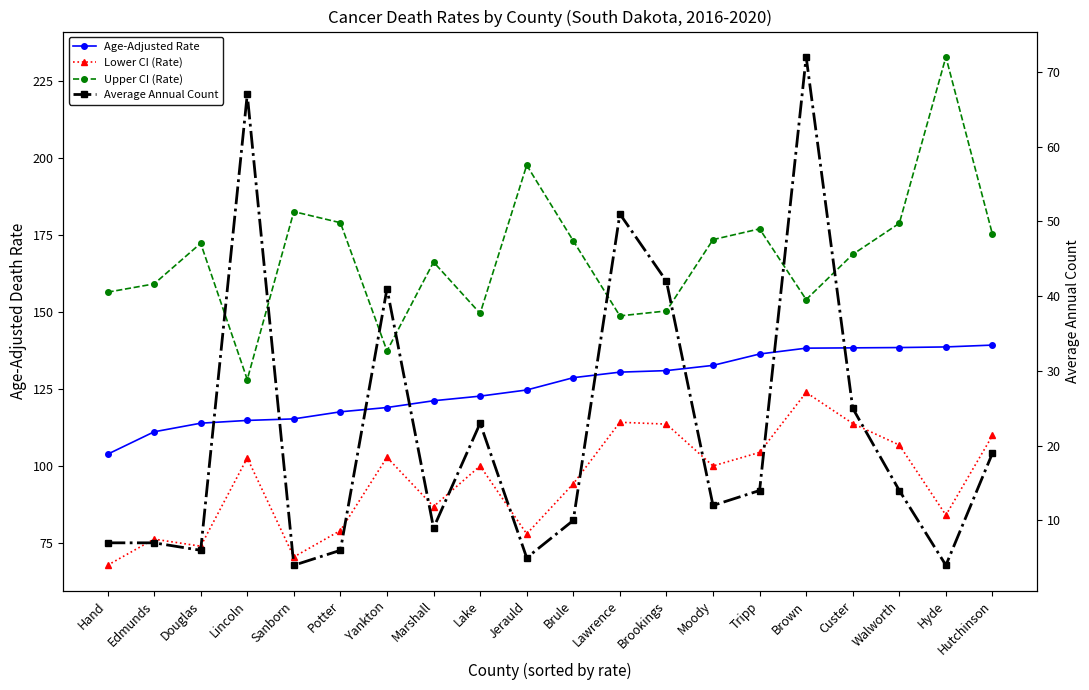

Rank the series by their average value, from lowest to highest.

Average Annual Count, Lower CI (Rate), Age-Adjusted Rate, Upper CI (Rate)